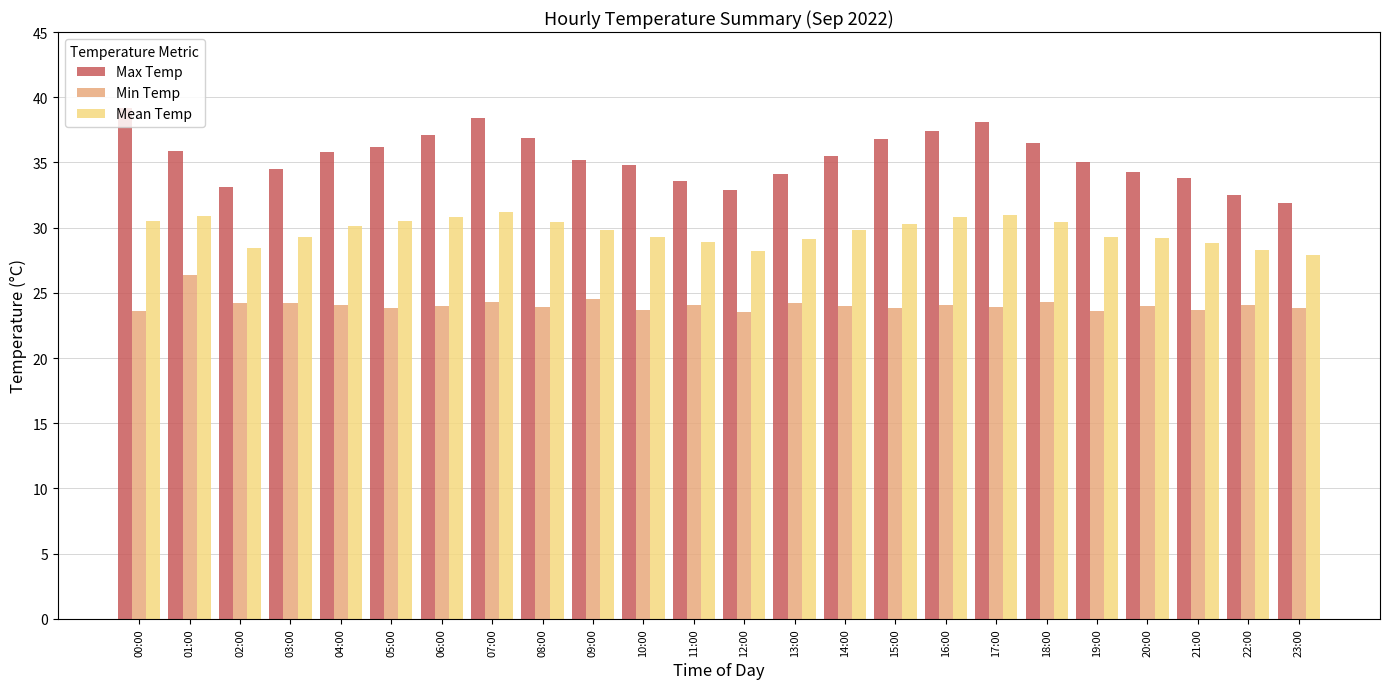

What is the sum of all Mean Temp values?

713.2